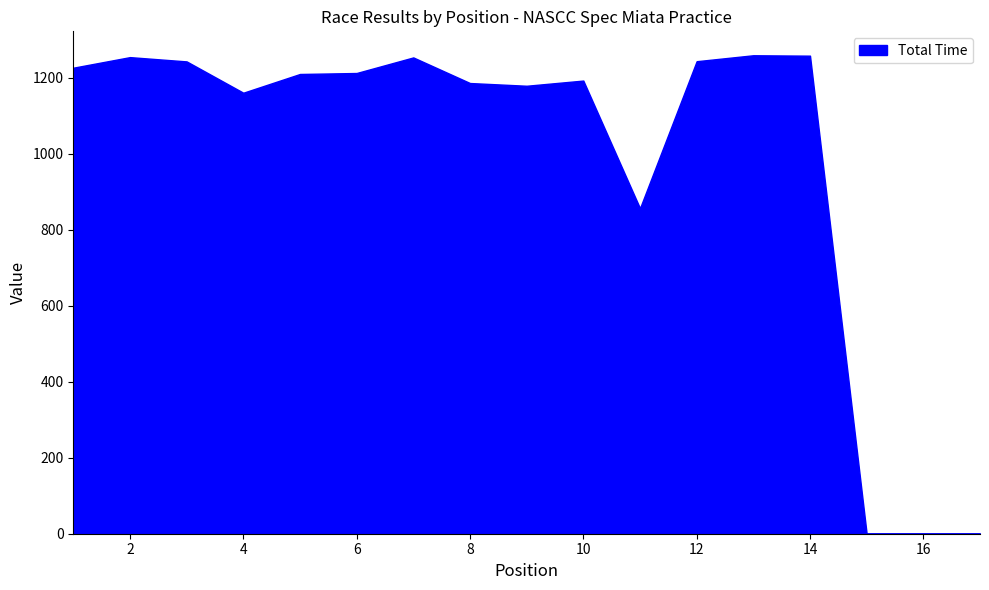

What is the difference between the maximum and minimum values?

1259.3